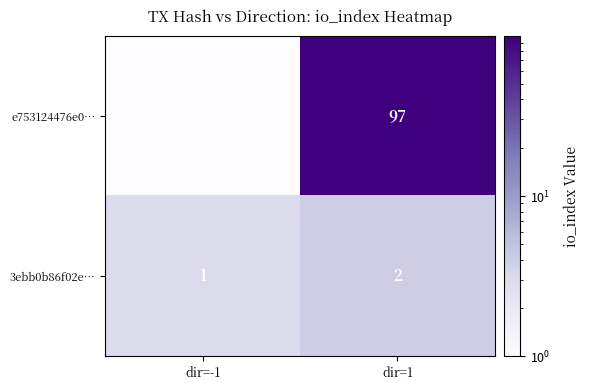

What is the smallest value displayed?

-1